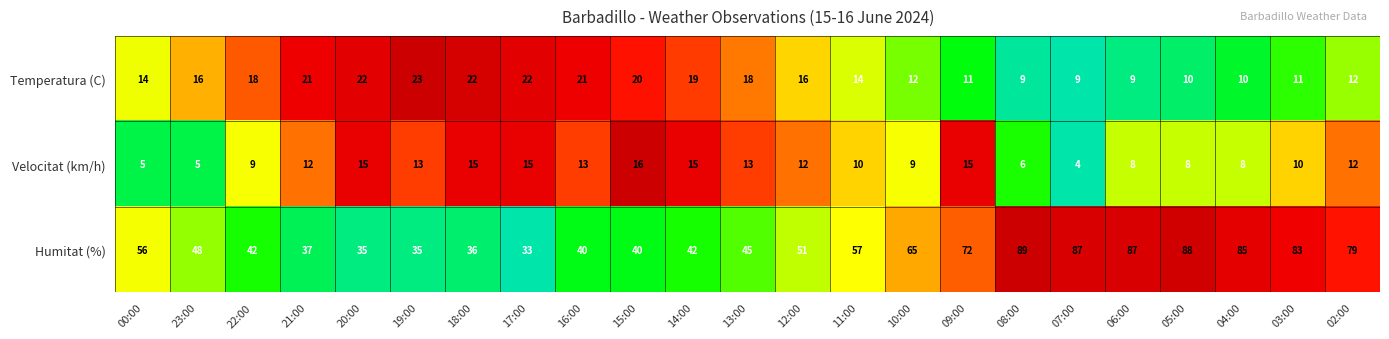

At 13:00, list the series in order from largest to smallest.

Humitat (%), Temperatura (C), Velocitat (km/h)